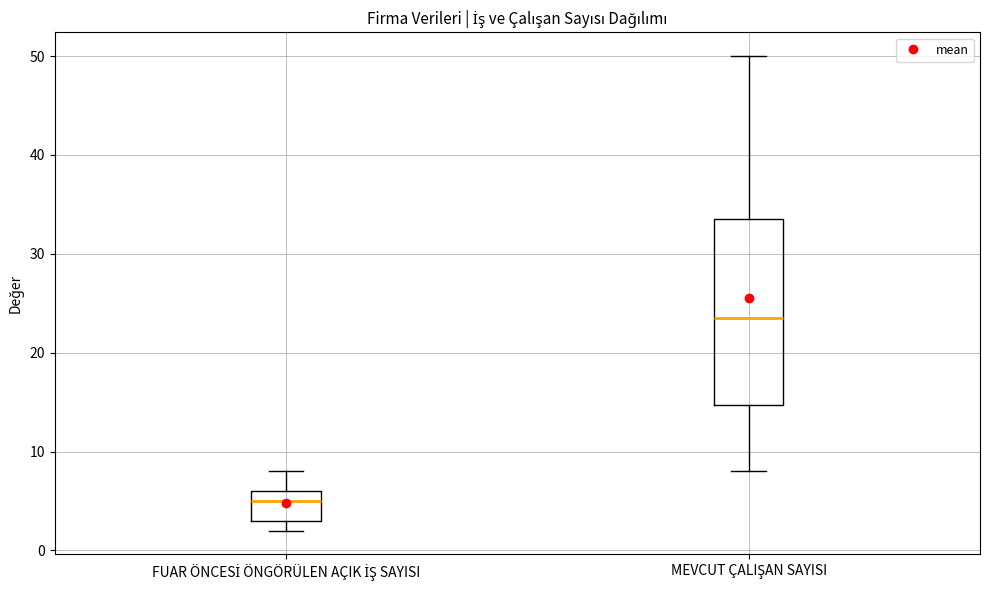

Reading left to right, transcribe this box plot: for each box, give where its median line is, the range the box spans, and where its two whiskers end, as read against the y-axis. The values are not printed on the chart, so give them approximately, as read against the axis.

FUAR ÖNCESİ ÖNGÖRÜLEN AÇIK İŞ SAYISI: median 5, box 3 to 6, whiskers 2 to 8
MEVCUT ÇALIŞAN SAYISI: median 24, box 15 to 34, whiskers 8 to 50